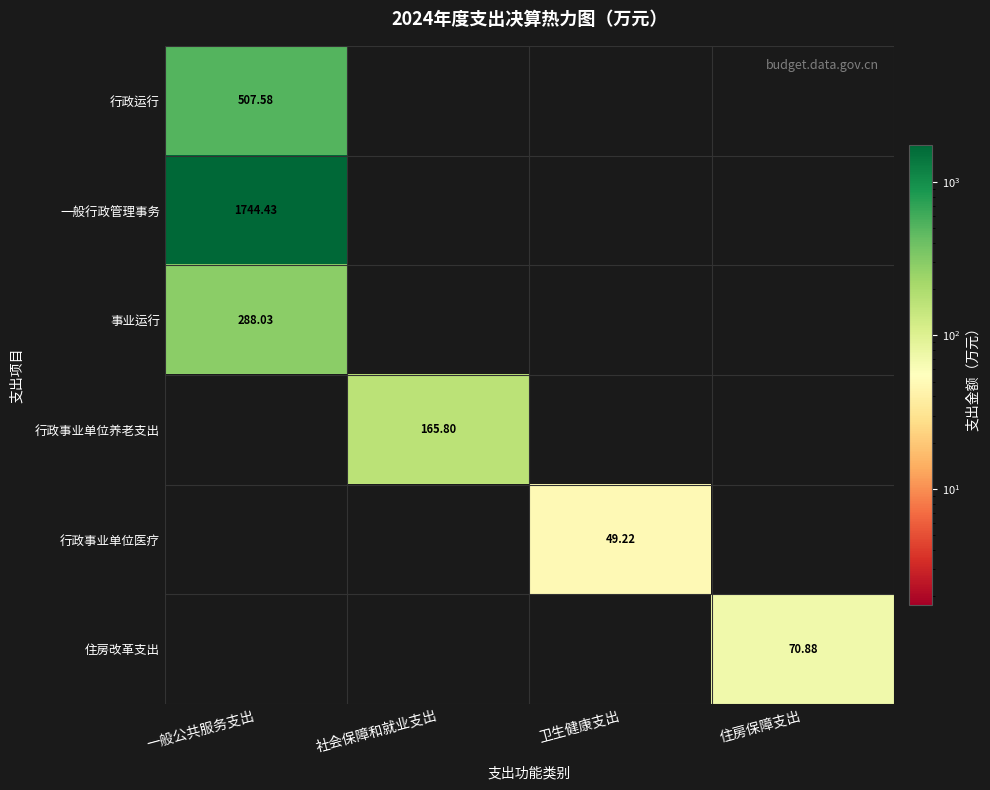

What is the sum of all 一般行政管理事务 values?

1744.4